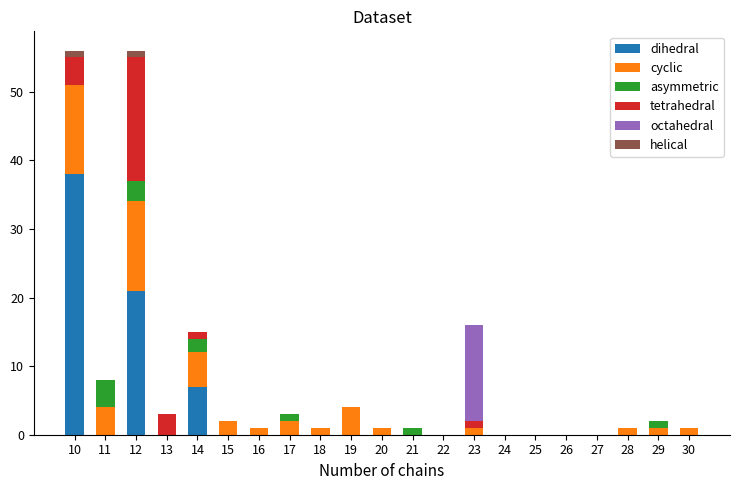

What is the total value across all series at 11?

8